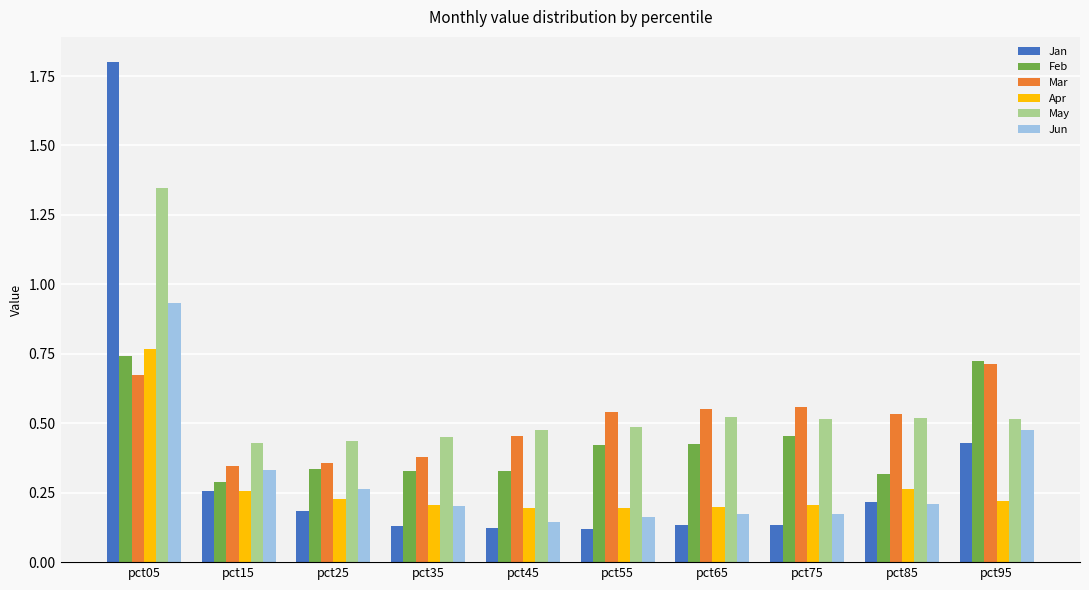

What are all the series names shown in the legend?

Jan, Feb, Mar, Apr, May, Jun